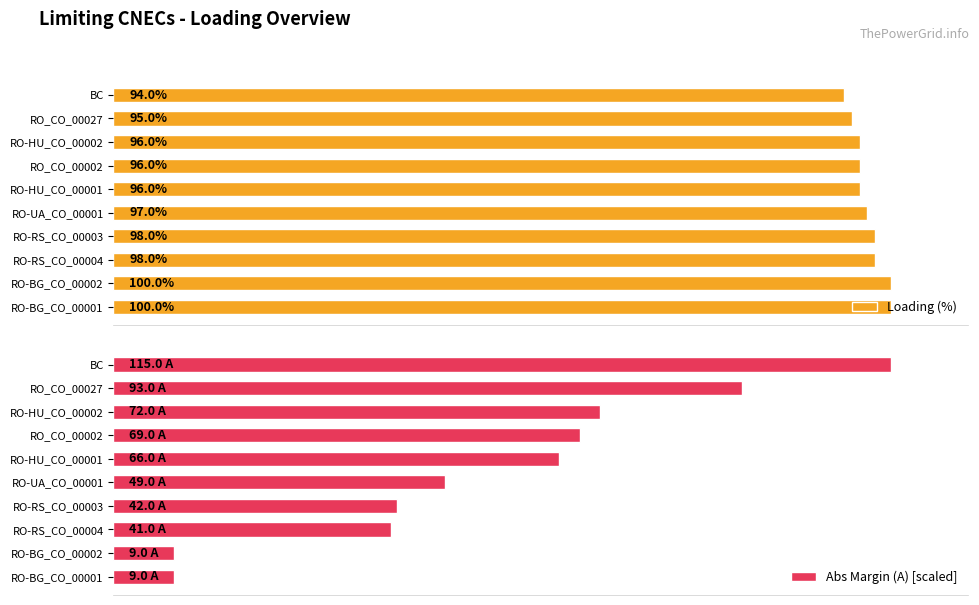

Is it true that Loading (%) equals 163.1 at RO-UA_CO_00001?

False